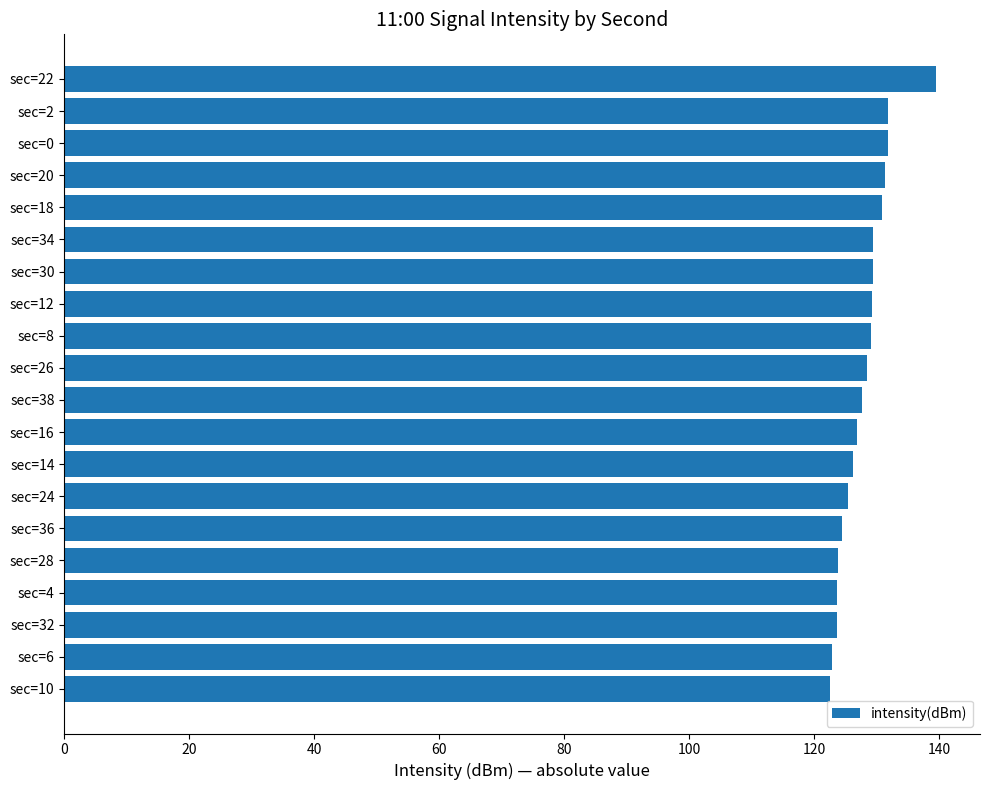

What is the ratio of the value at sec=30 to the value at sec=34?

1.0